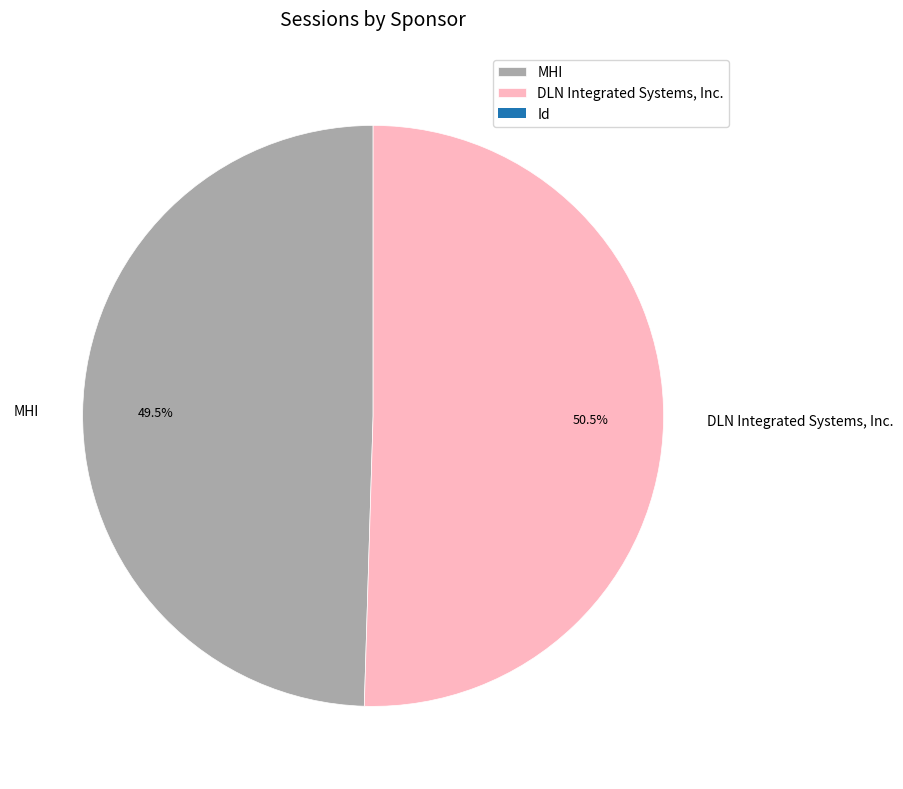

Combined, what portion of the pie is DLN Integrated Systems, Inc. and MHI?

100.0%